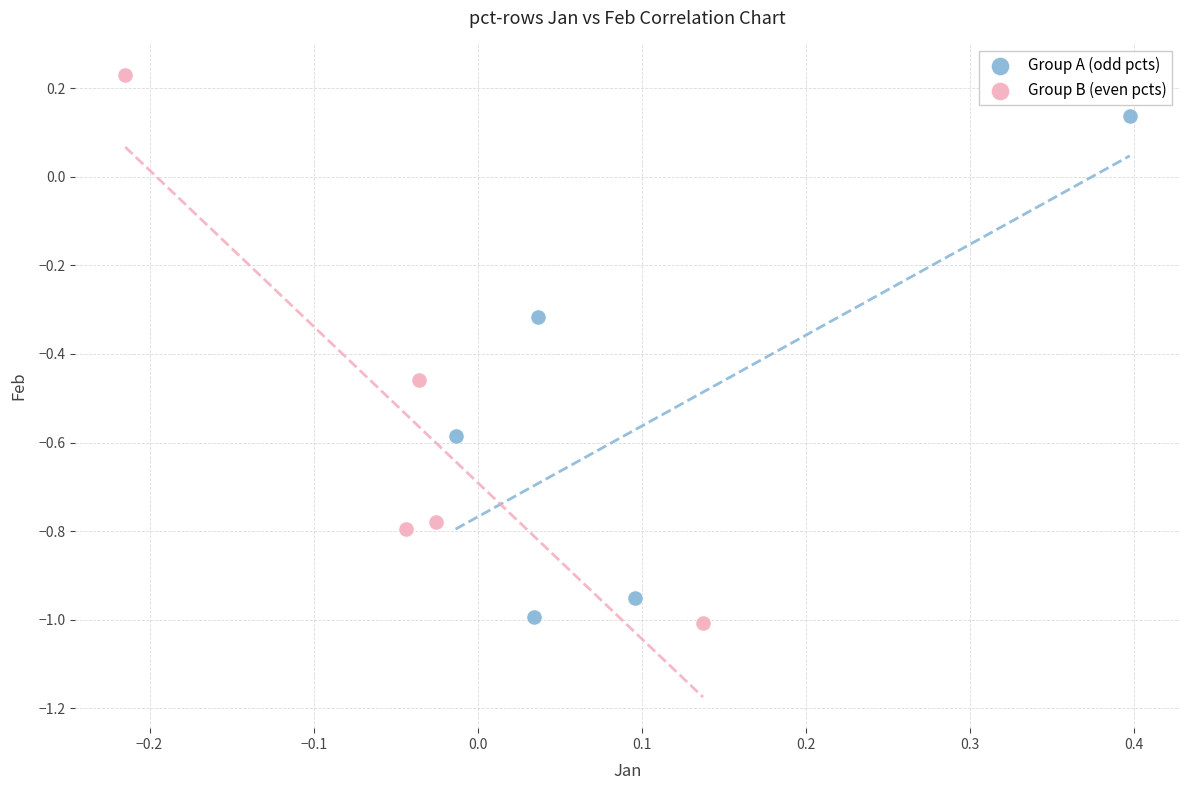

Which series has the widest spread of Y values?

Group B (even pcts)